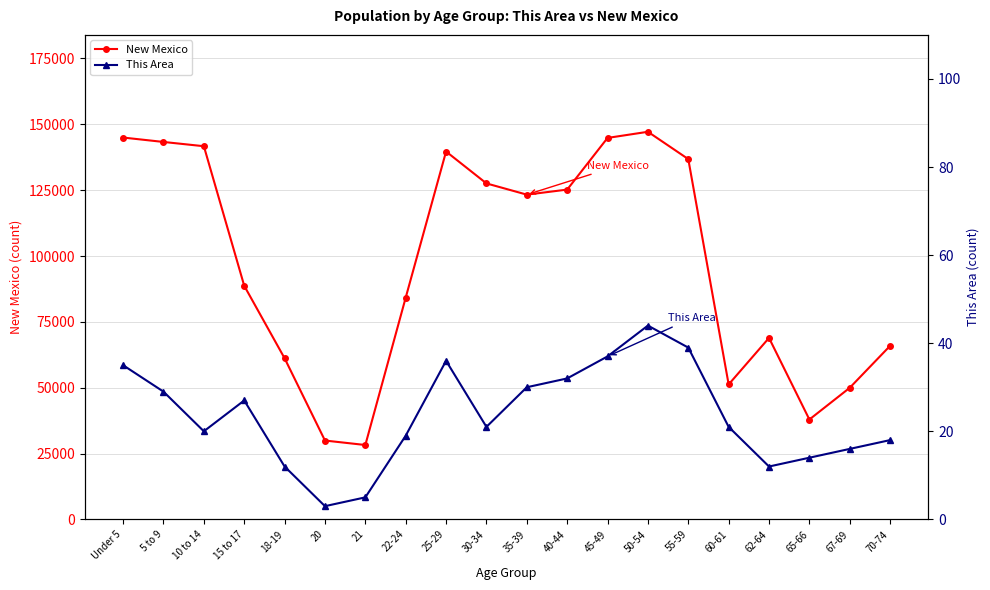

What is the average value of the This Area series?

24